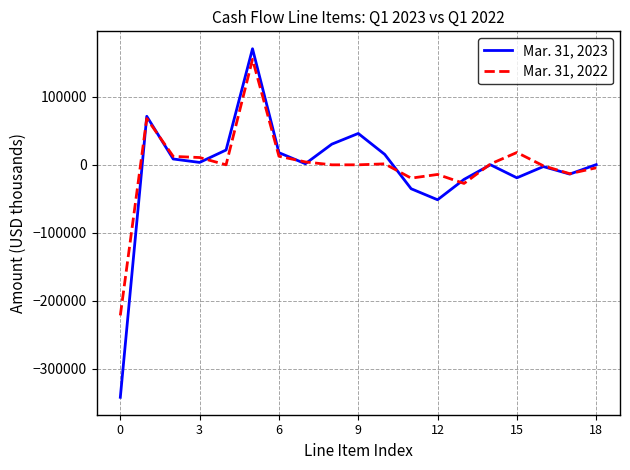

Rank the series by their maximum value, from highest to lowest.

Mar. 31, 2023, Mar. 31, 2022